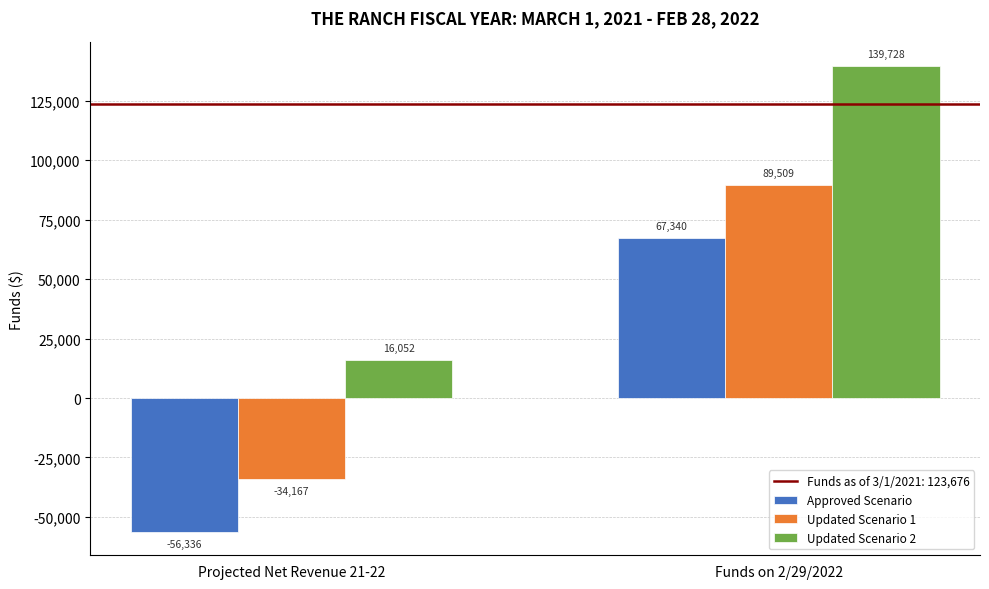

The Approved Scenario series shows -56336 at Projected Net Revenue 21-22. True or false?

True